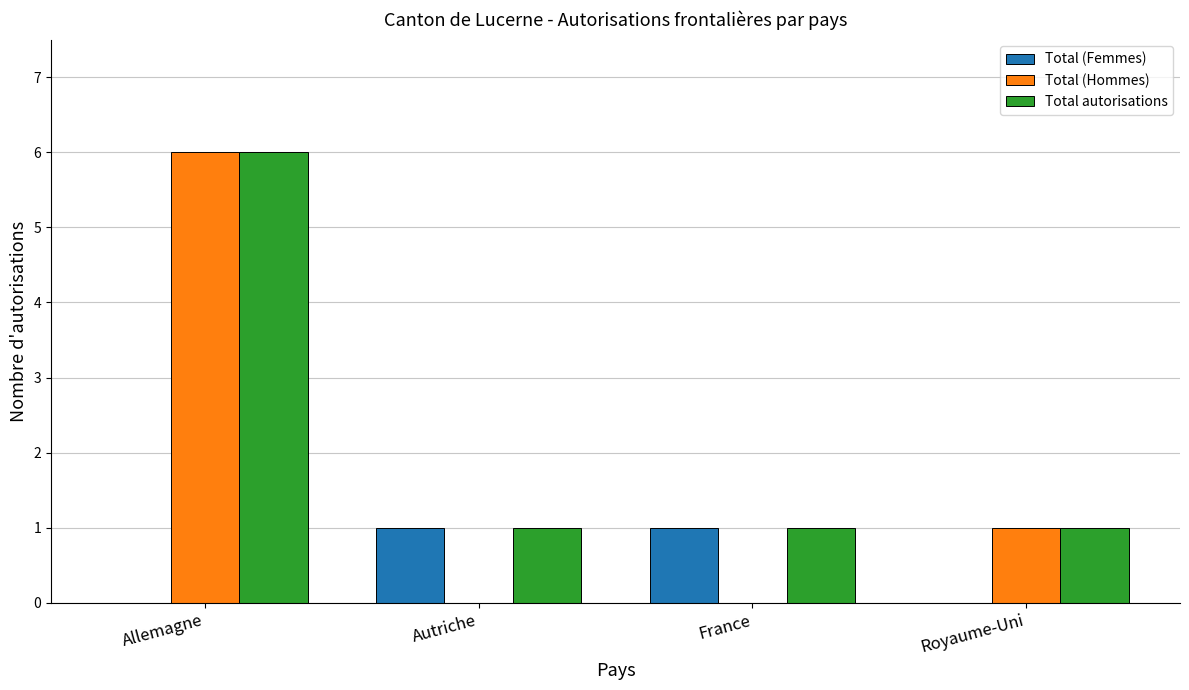

Which series changed the most between Allemagne and Autriche?

Total (Hommes)